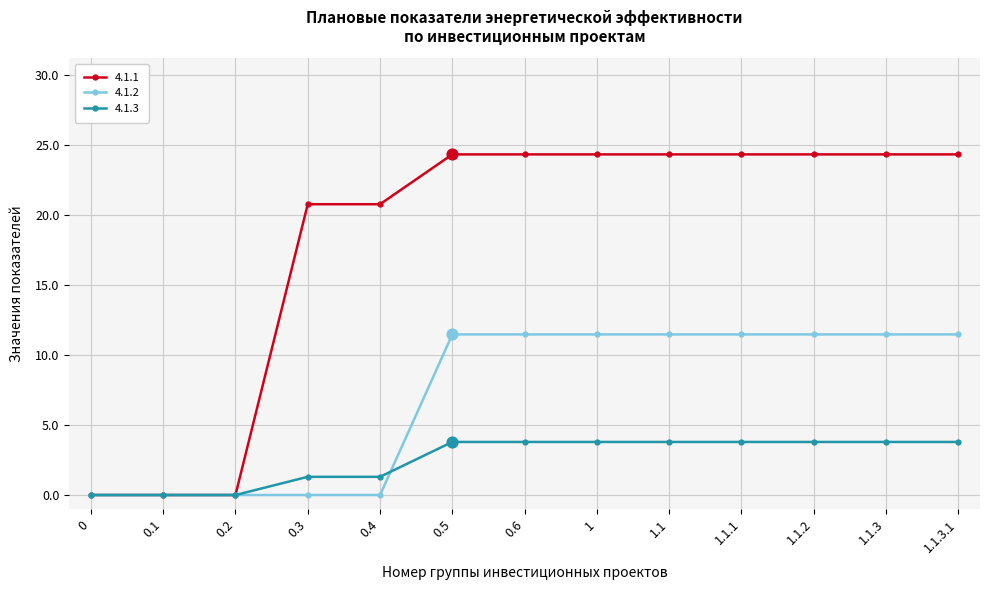

What are all the series names shown in the legend?

4.1.1, 4.1.2, 4.1.3